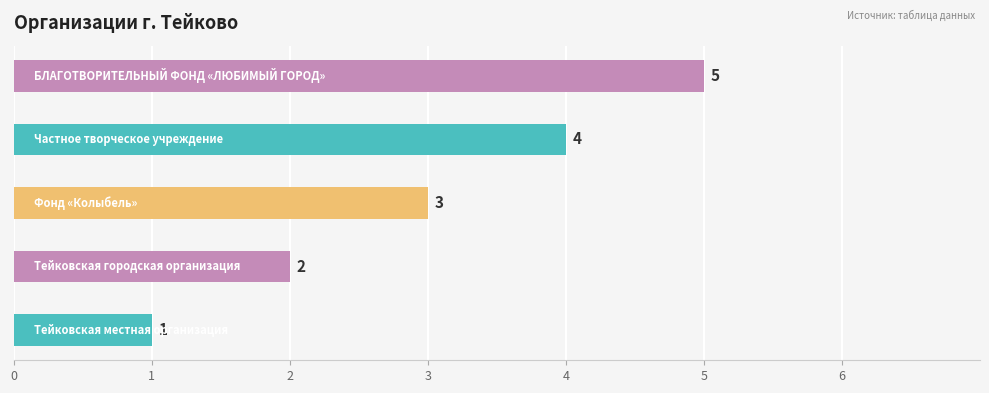

What is the maximum value shown in the chart?

5